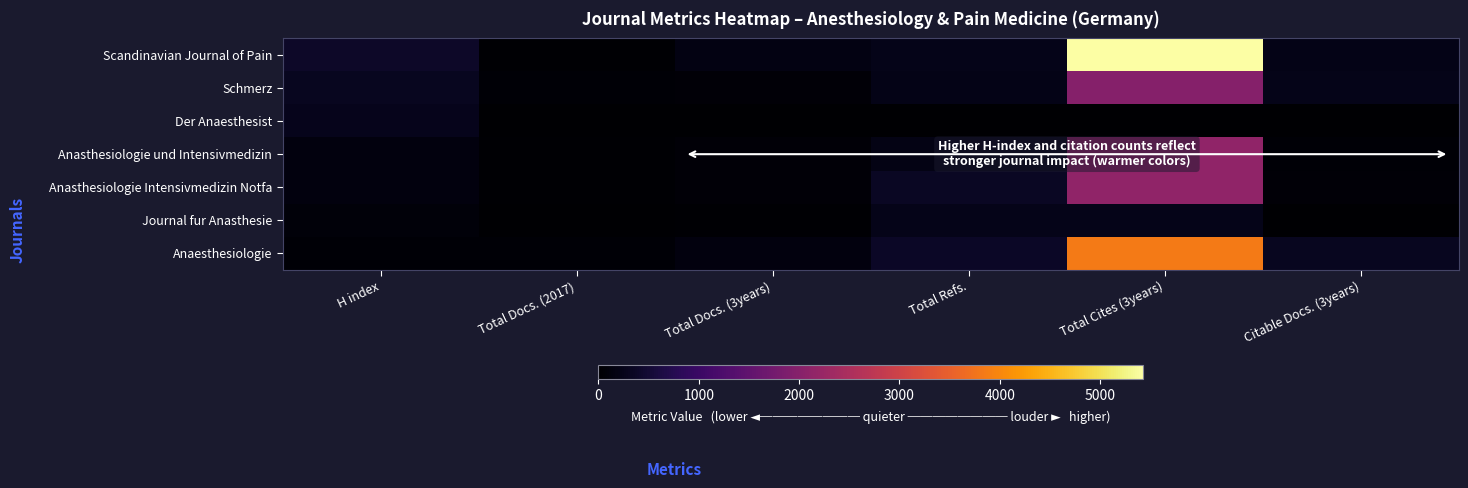

Which category has the lowest value across all series?

Total Docs. (2017)